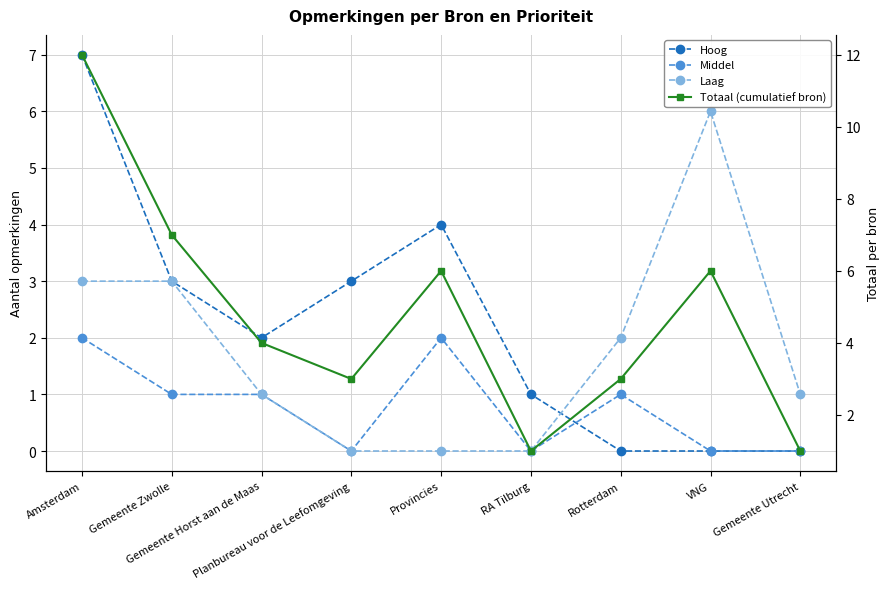

Is it true that Totaal (cumulatief bron) equals 7 at Gemeente Horst aan de Maas?

False